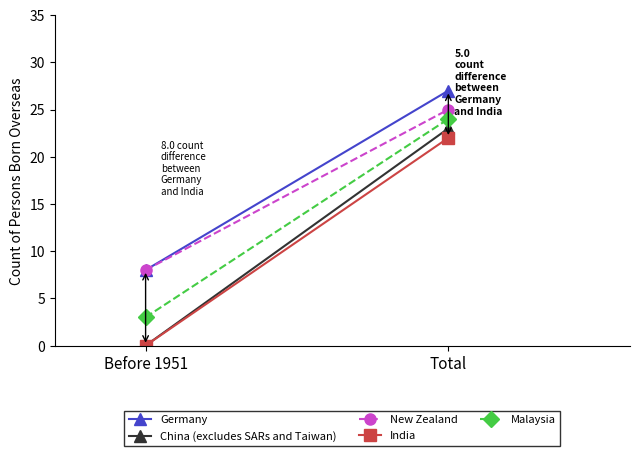

Which series has the largest total across all categories?

Germany